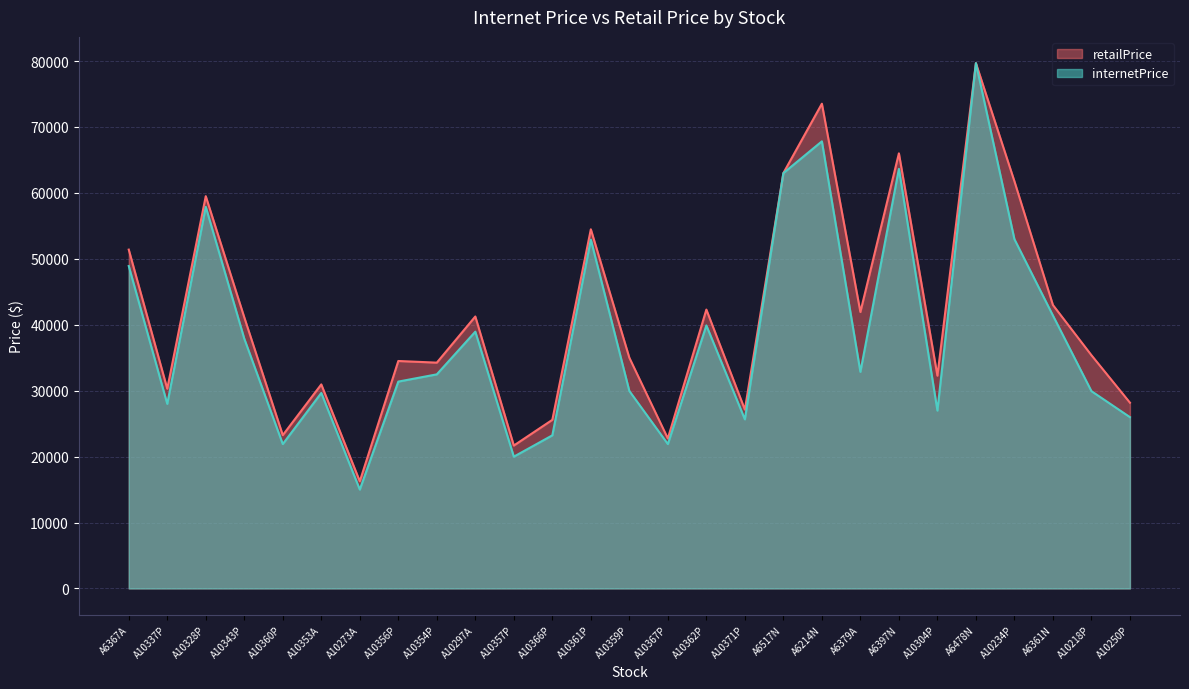

In retailPrice, how many points are higher than both neighbors (excluding endpoints)?

9